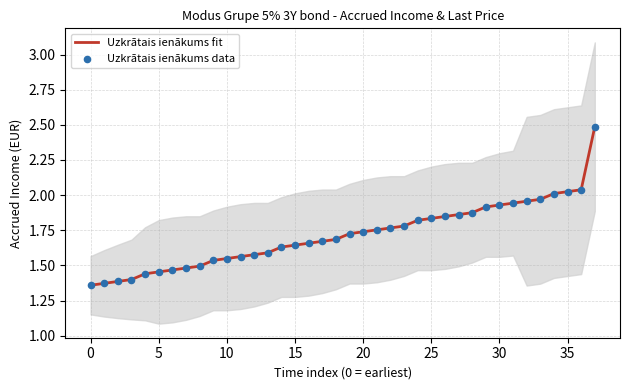

Which series contains the highest Y value?

Uzkrātais ienākums fit